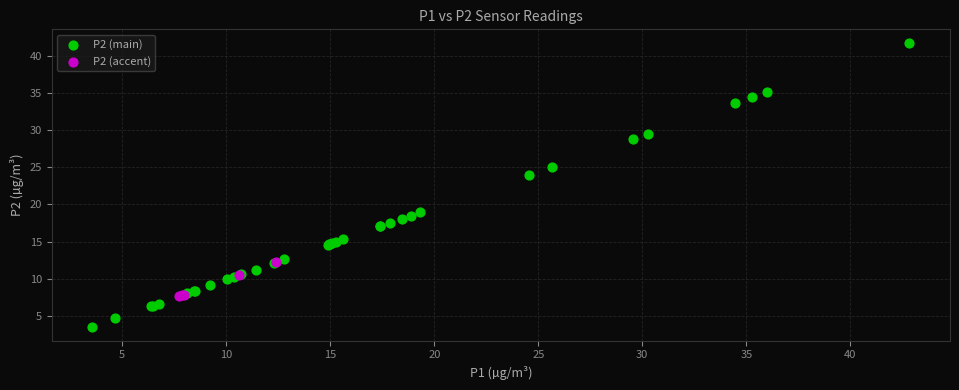

What are all the series names shown in the legend?

P2 (main), P2 (accent)